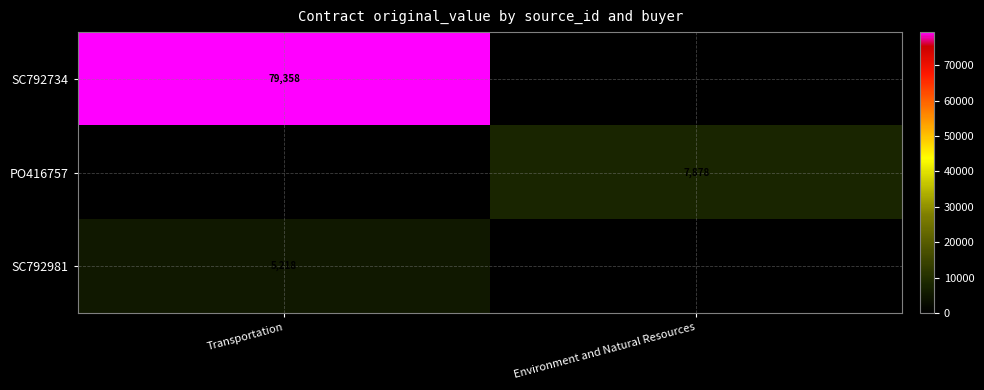

The SC792734 series shows 79358 at Transportation. True or false?

True